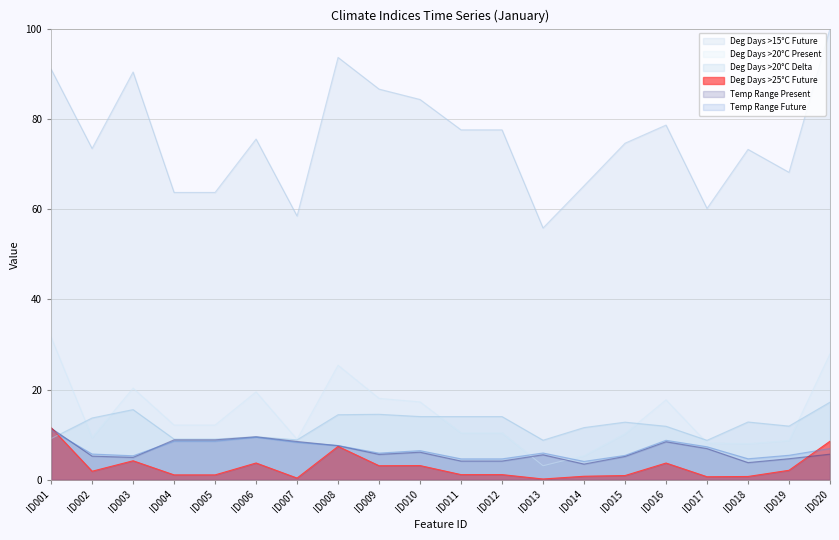

In degdays_above_15C$future$jan, how many points are lower than both neighbors (excluding endpoints)?

5